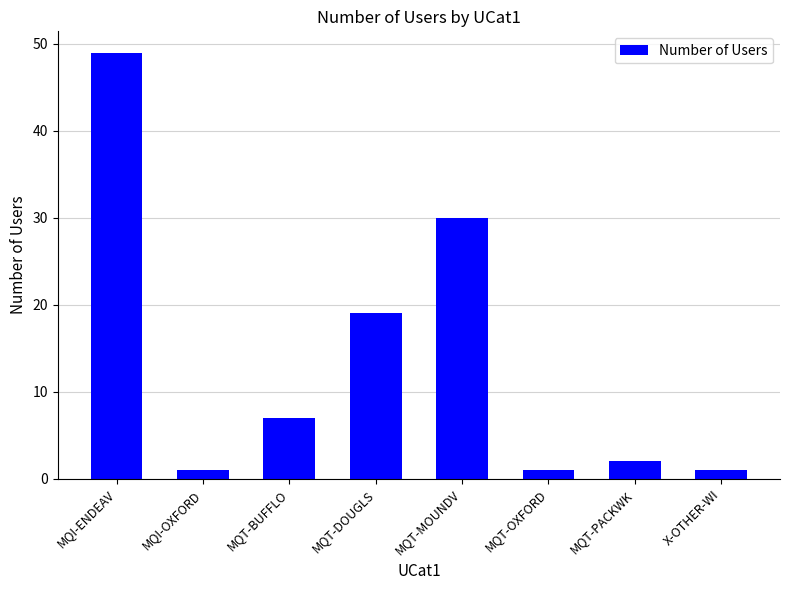

How many data points are less than 7?

4